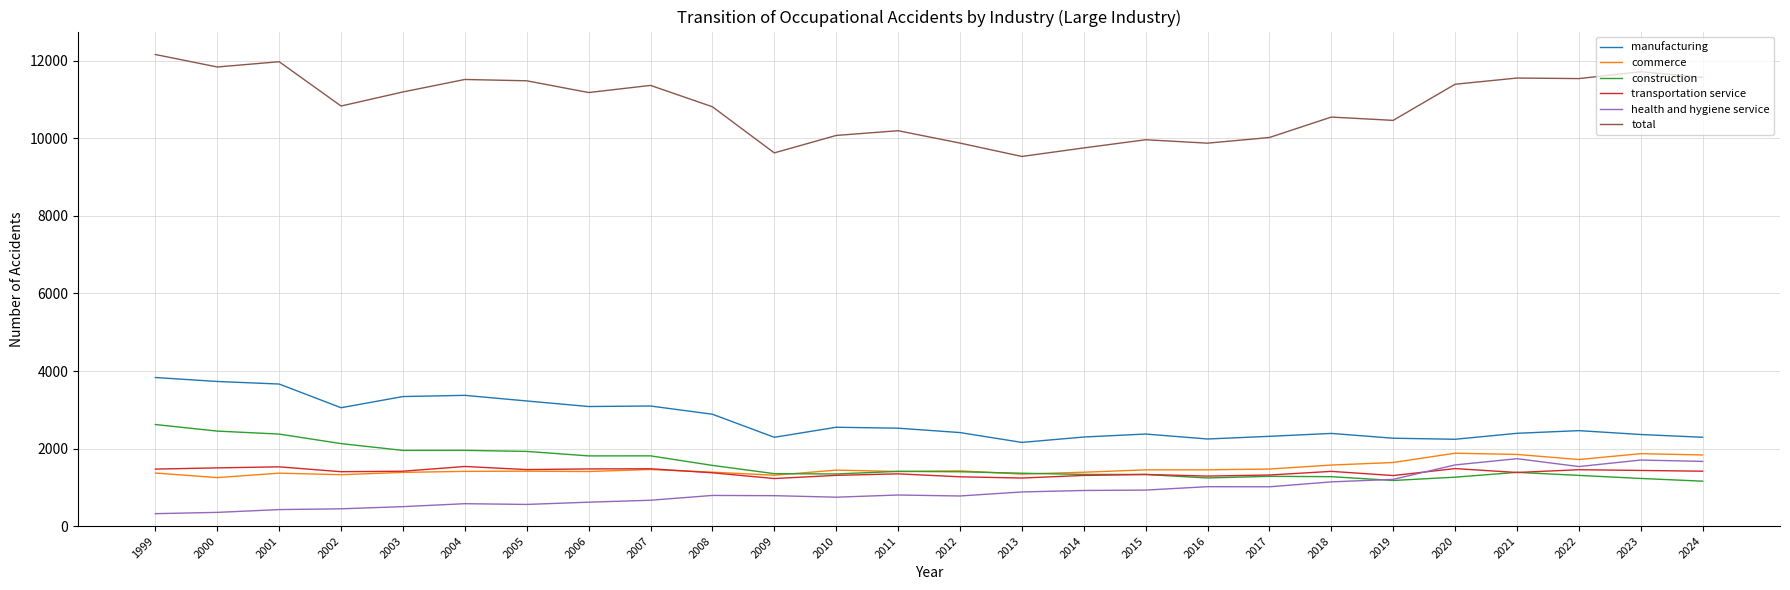

Which series changed the most between 2013 and 2023?

total